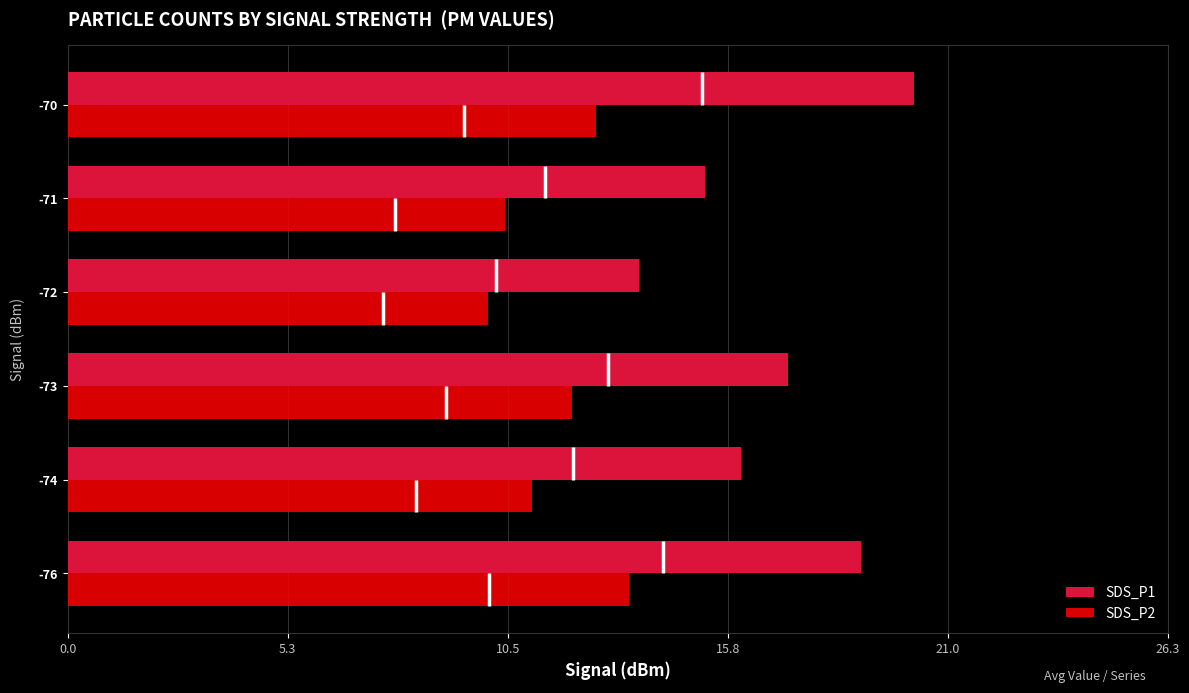

What is the average value of the SDS_P2 series?

11.6